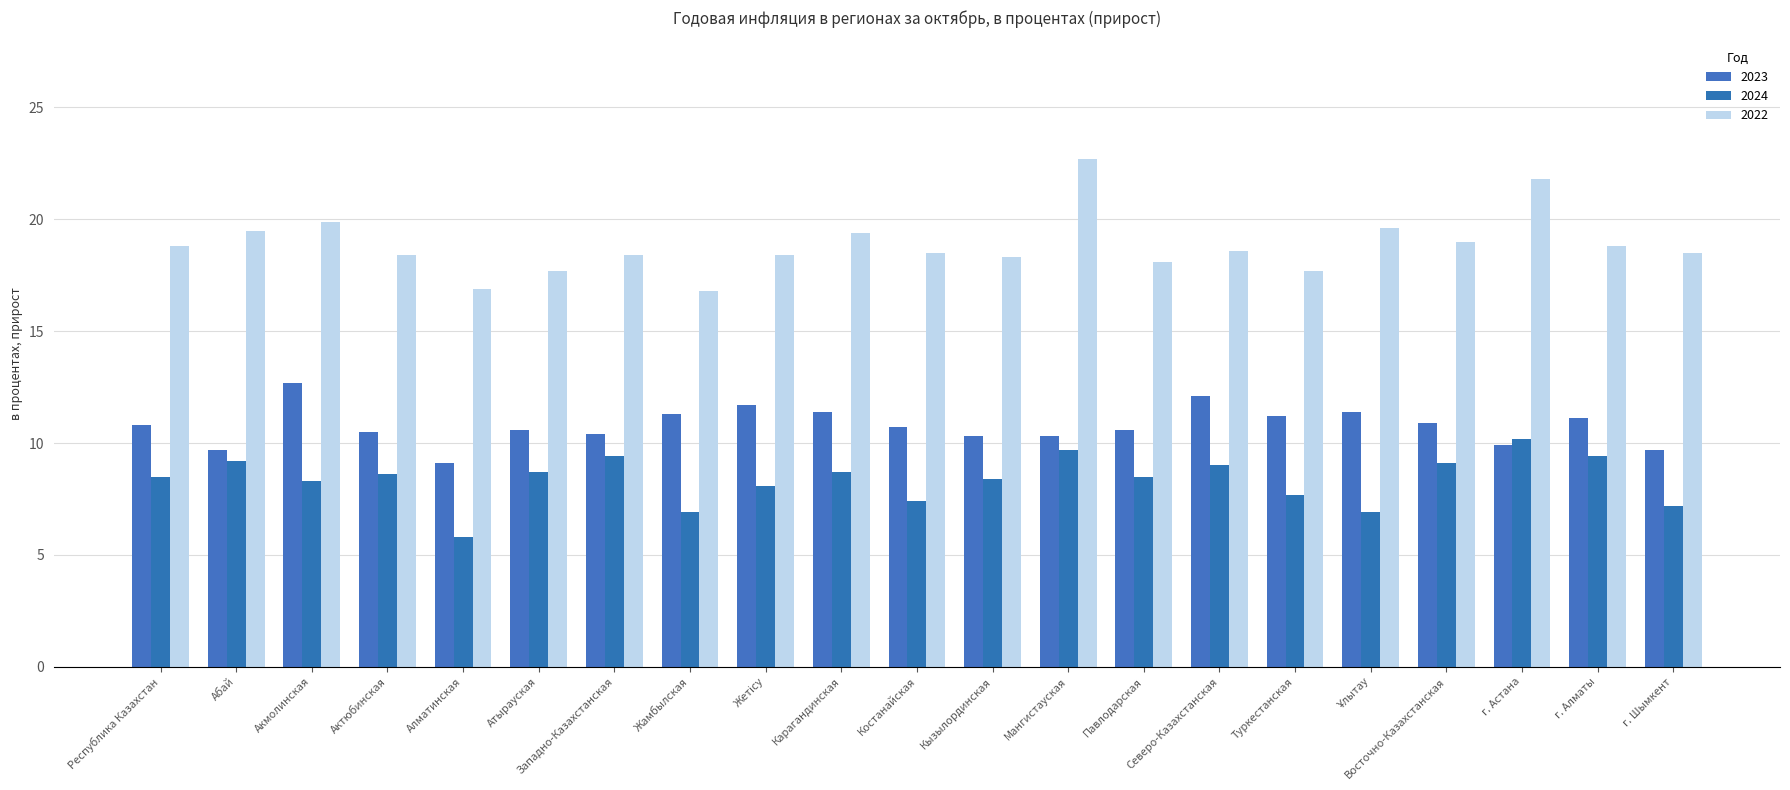

Reading left to right, extract all data points from this chart.

2023: Республика Казахстан=10.8	Абай=9.7	Акмолинская=12.7	Актюбинская=10.5	Алматинская=9.1	Атырауская=10.6	Западно-Казахстанская=10.4	Жамбылская=11.3	Жетісу=11.7	Карагандинская=11.4	Костанайская=10.7	Кызылординская=10.3	Мангистауская=10.3	Павлодарская=10.6	Северо-Казахстанская=12.1	Туркестанская=11.2	Ұлытау=11.4	Восточно-Казахстанская=10.9	г. Астана=9.9	г. Алматы=11.1	г. Шымкент=9.7
2024: Республика Казахстан=8.5	Абай=9.2	Акмолинская=8.3	Актюбинская=8.6	Алматинская=5.8	Атырауская=8.7	Западно-Казахстанская=9.4	Жамбылская=6.9	Жетісу=8.1	Карагандинская=8.7	Костанайская=7.4	Кызылординская=8.4	Мангистауская=9.7	Павлодарская=8.5	Северо-Казахстанская=9.0	Туркестанская=7.7	Ұлытау=6.9	Восточно-Казахстанская=9.1	г. Астана=10.2	г. Алматы=9.4	г. Шымкент=7.2
2022: Республика Казахстан=18.8	Абай=19.5	Акмолинская=19.9	Актюбинская=18.4	Алматинская=16.9	Атырауская=17.7	Западно-Казахстанская=18.4	Жамбылская=16.8	Жетісу=18.4	Карагандинская=19.4	Костанайская=18.5	Кызылординская=18.3	Мангистауская=22.7	Павлодарская=18.1	Северо-Казахстанская=18.6	Туркестанская=17.7	Ұлытау=19.6	Восточно-Казахстанская=19.0	г. Астана=21.8	г. Алматы=18.8	г. Шымкент=18.5